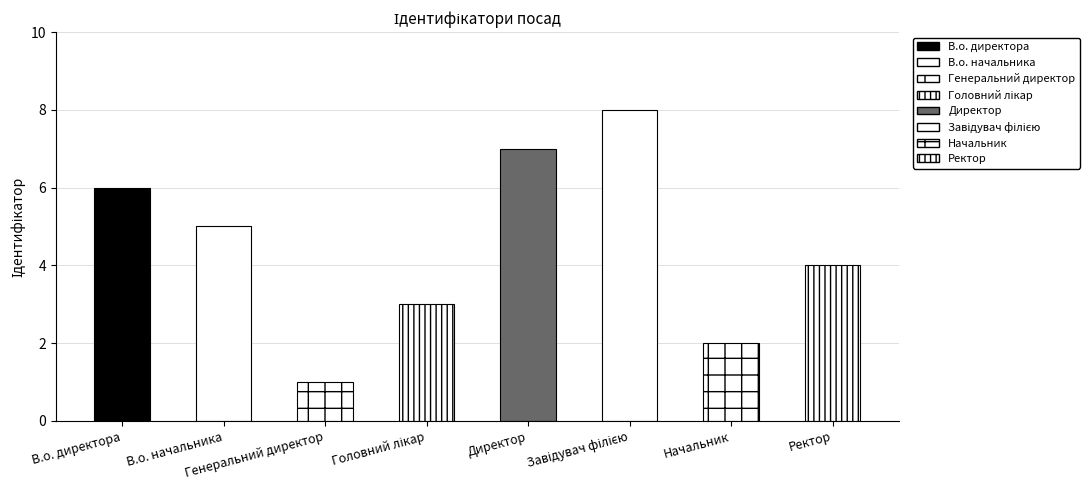

Is it true that the value at В.о. директора is 10?

False